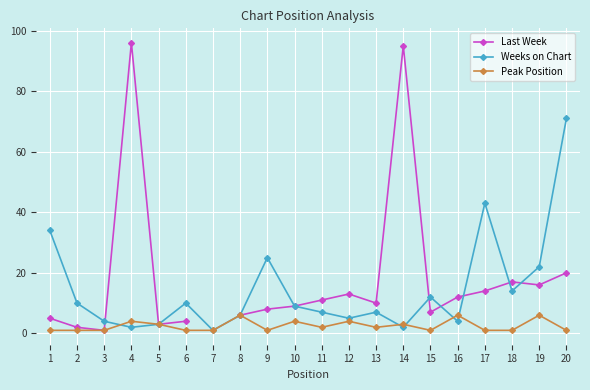

The value of Weeks on Chart at 18 is 14. True or false?

True